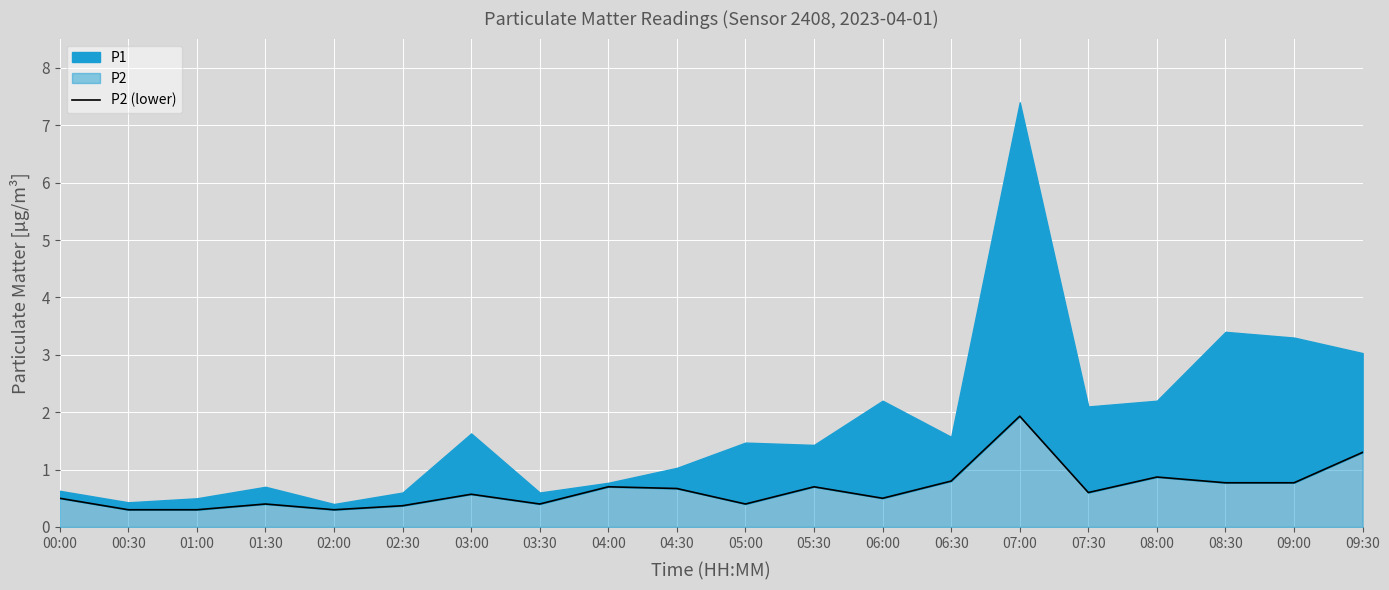

What is the average value?

0.7